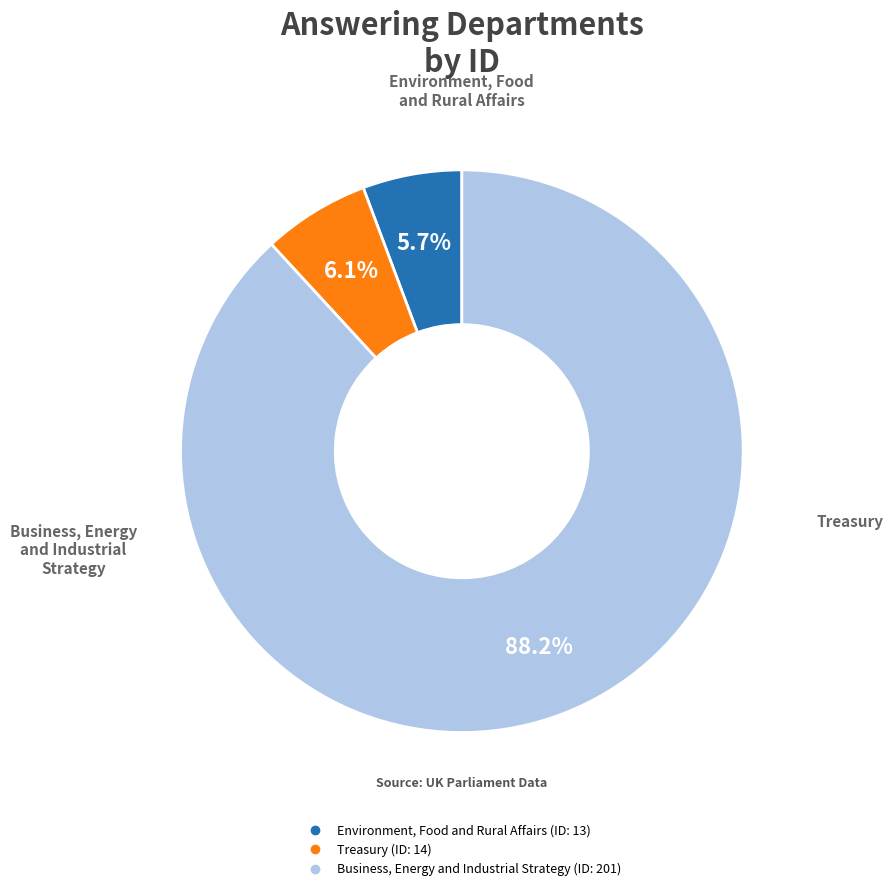

To the nearest percent, what portion does Business, Energy and Industrial Strategy represent?

88%